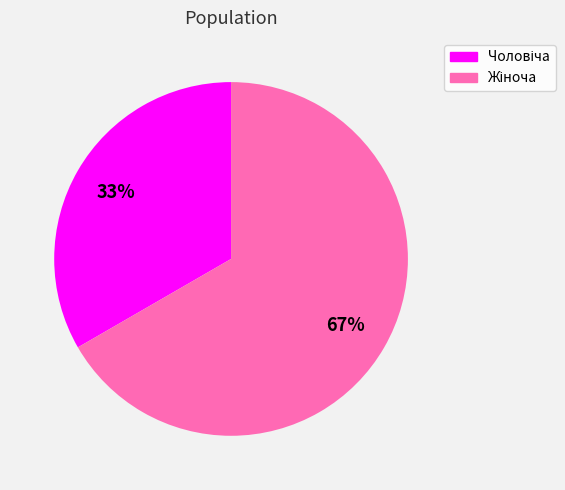

Is there a majority slice in this chart?

Yes